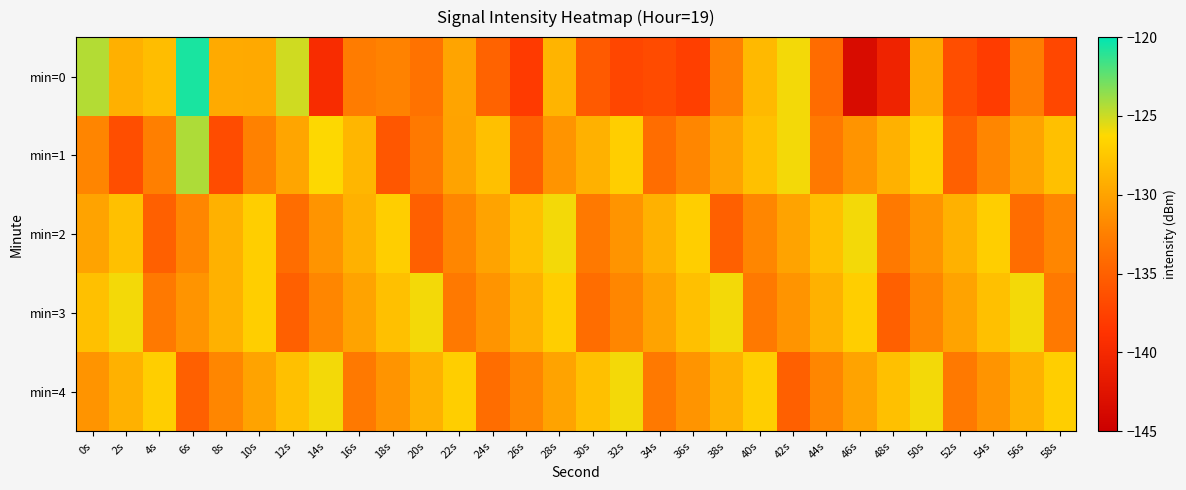

Reading right to left, list all the values displayed in this chart.

min=0: 58s=-137.1	56s=-132.7	54s=-137.9	52s=-136.5	50s=-129.5	48s=-140.7	46s=-143.5	44s=-134.1	42s=-126.0	40s=-128.5	38s=-132.4	36s=-137.8	34s=-136.7	32s=-137.1	30s=-135.5	28s=-128.8	26s=-138.1	24s=-134.8	22s=-129.9	20s=-133.5	18s=-132.3	16s=-132.8	14s=-139.5	12s=-125.1	10s=-129.6	8s=-129.5	6s=-120.6	4s=-128.2	2s=-129.1	0s=-124.4
min=1: 58s=-128.0	56s=-130.0	54s=-132.0	52s=-135.0	50s=-127.0	48s=-129.0	46s=-131.0	44s=-133.0	42s=-126.0	40s=-128.0	38s=-130.0	36s=-132.0	34s=-134.0	32s=-127.0	30s=-129.0	28s=-131.0	26s=-135.0	24s=-128.0	22s=-130.0	20s=-133.0	18s=-135.7	16s=-128.7	14s=-126.2	12s=-129.8	10s=-132.4	8s=-136.7	6s=-124.3	4s=-132.5	2s=-136.5	0s=-132.1
min=2: 58s=-132.0	56s=-134.0	54s=-127.0	52s=-129.0	50s=-131.0	48s=-133.0	46s=-126.0	44s=-128.0	42s=-130.0	40s=-132.0	38s=-135.0	36s=-127.0	34s=-129.0	32s=-131.0	30s=-133.0	28s=-126.0	26s=-128.0	24s=-130.0	22s=-132.0	20s=-135.0	18s=-127.0	16s=-129.0	14s=-131.0	12s=-134.0	10s=-127.0	8s=-129.0	6s=-132.0	4s=-135.0	2s=-128.0	0s=-130.0
min=3: 58s=-133.0	56s=-126.0	54s=-128.0	52s=-130.0	50s=-132.0	48s=-135.0	46s=-127.0	44s=-129.0	42s=-131.0	40s=-133.0	38s=-126.0	36s=-128.0	34s=-130.0	32s=-132.0	30s=-134.0	28s=-127.0	26s=-129.0	24s=-131.0	22s=-133.0	20s=-126.0	18s=-128.0	16s=-130.0	14s=-132.0	12s=-135.0	10s=-127.0	8s=-129.0	6s=-131.0	4s=-133.0	2s=-126.0	0s=-128.0
min=4: 58s=-127.0	56s=-129.0	54s=-131.0	52s=-133.0	50s=-126.0	48s=-128.0	46s=-130.0	44s=-132.0	42s=-135.0	40s=-127.0	38s=-129.0	36s=-131.0	34s=-133.0	32s=-126.0	30s=-128.0	28s=-130.0	26s=-132.0	24s=-134.0	22s=-127.0	20s=-129.0	18s=-131.0	16s=-133.0	14s=-126.0	12s=-128.0	10s=-130.0	8s=-132.0	6s=-135.0	4s=-127.0	2s=-129.0	0s=-131.0